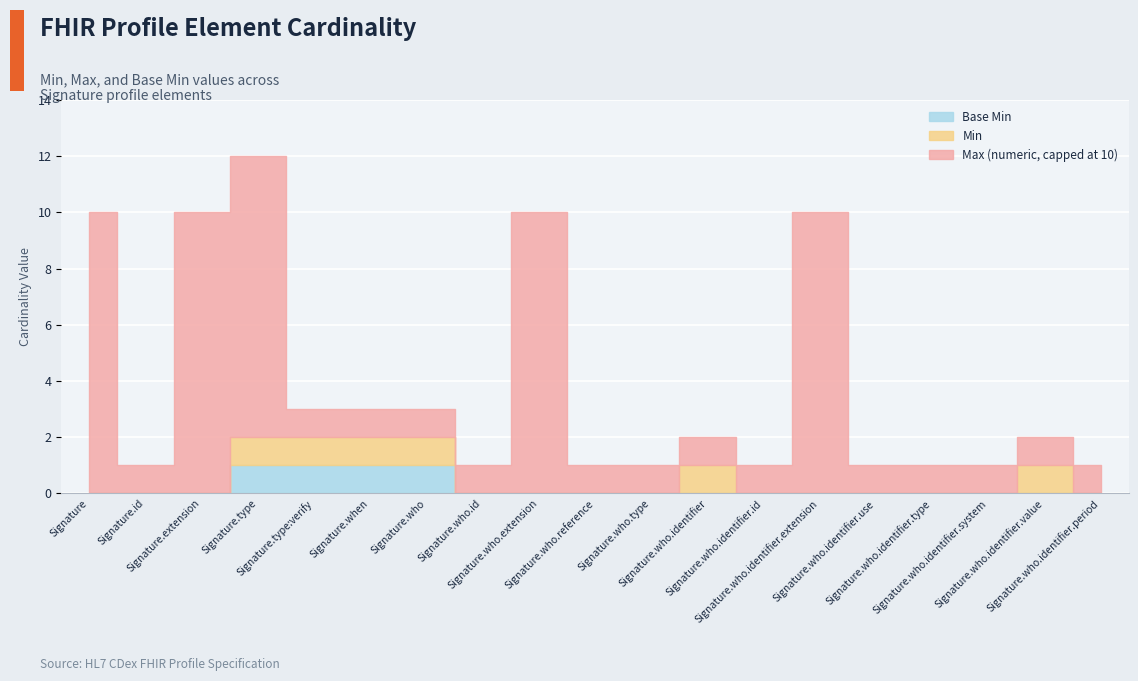

Which series has the largest total across all categories?

Max (numeric)